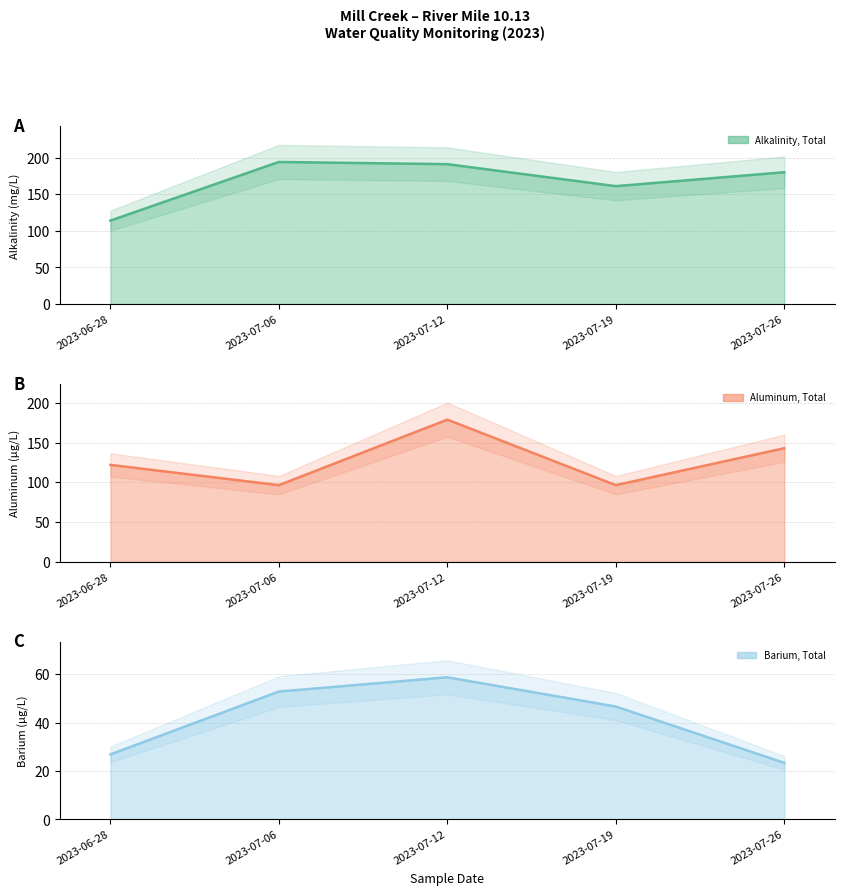

What is the difference between the second highest and minimum values in the Barium, Total series?

29.5